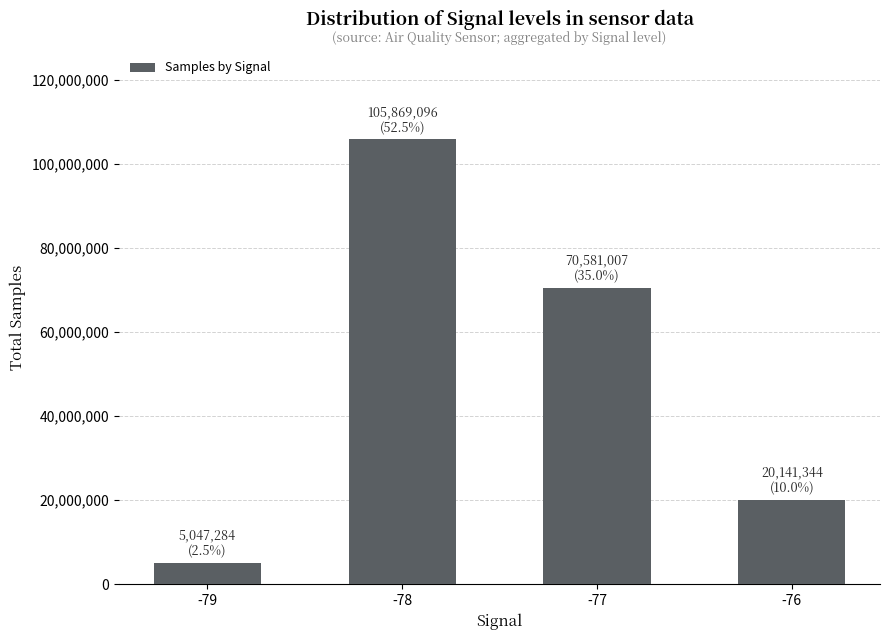

Reading left to right, transcribe all the data shown in this chart.

-79=5047284	-78=105869096	-77=70581007	-76=20141344